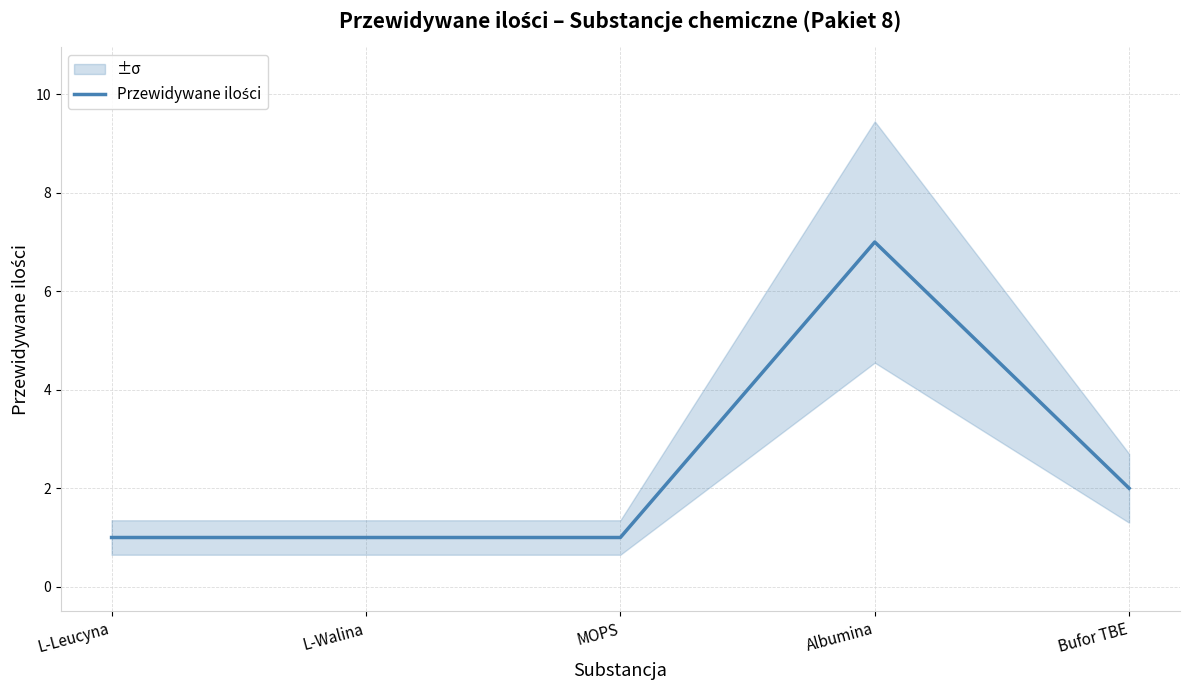

Rank the categories by value from highest to lowest.

Albumina, Bufor TBE, L-Leucyna, L-Walina, MOPS